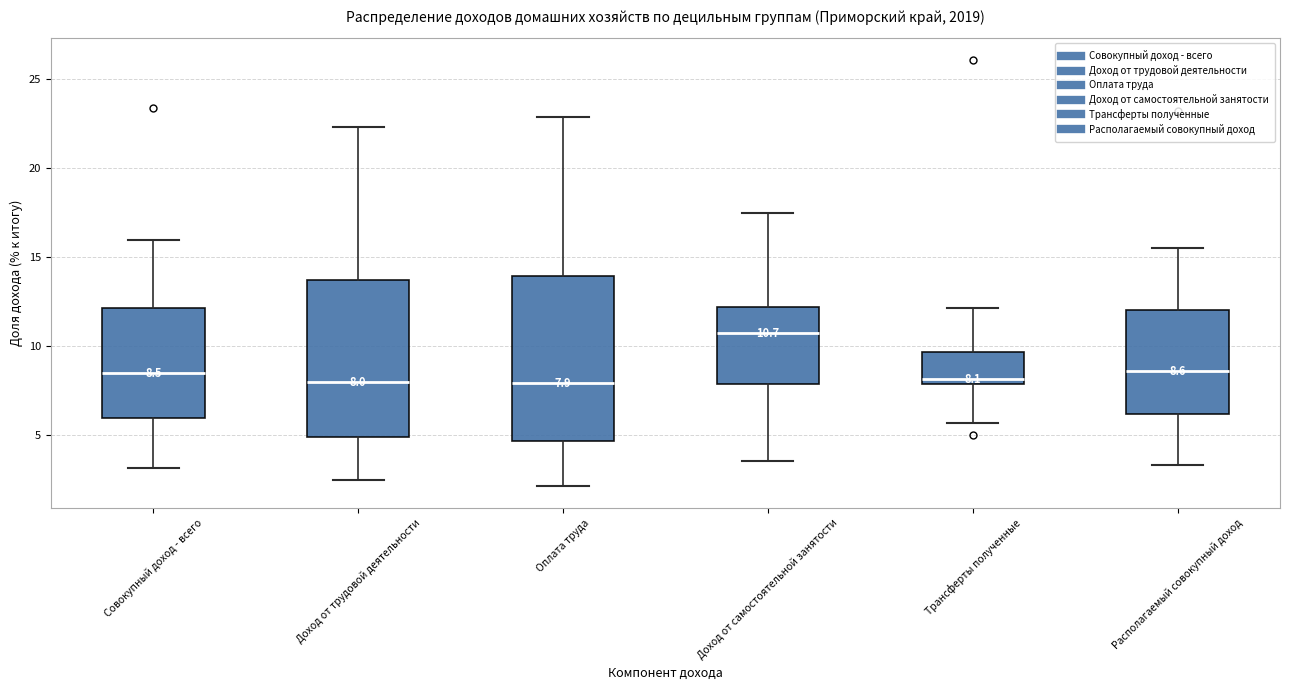

Which box's median line is the highest?

Доход от самостоятельной занятости